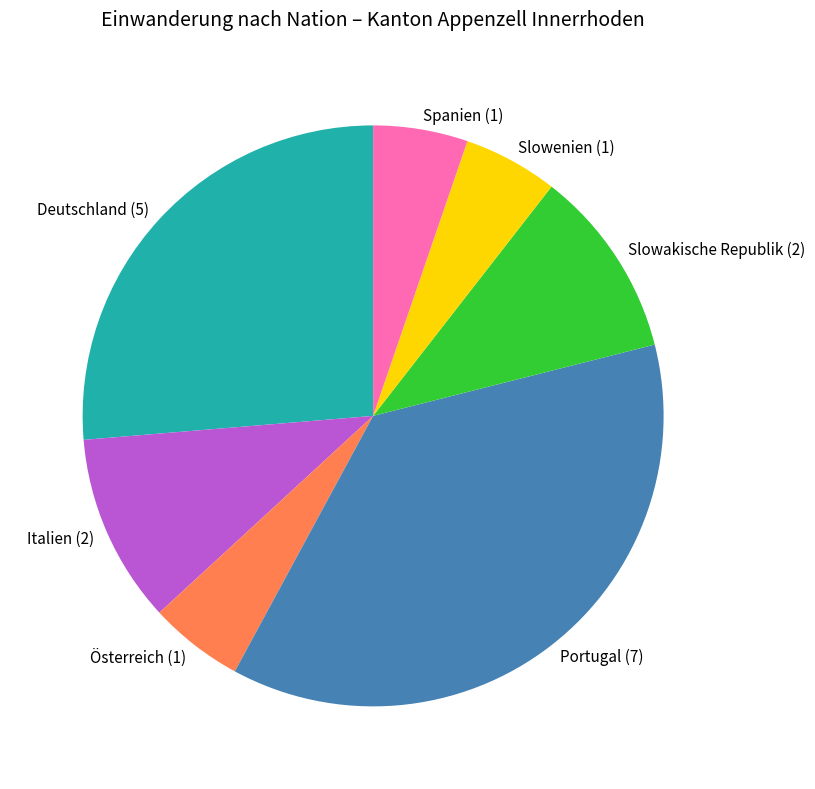

Is the sum of Spanien and Portugal greater than half?

No